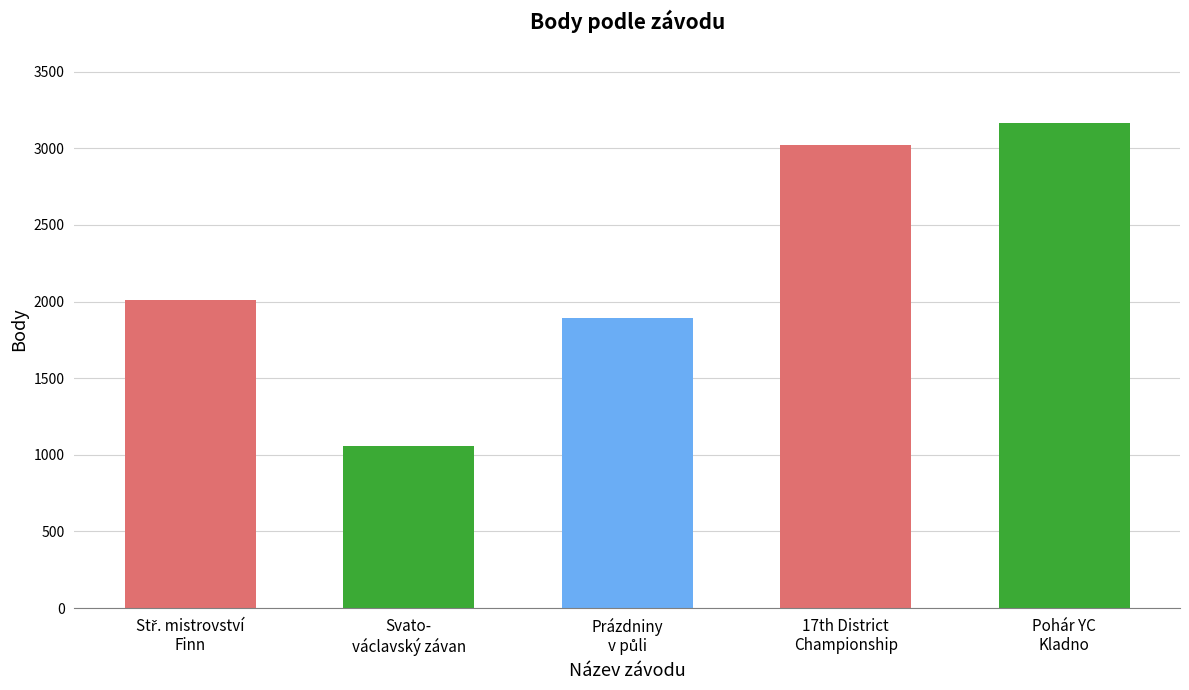

Reading left to right, extract all data points from this chart.

2008	1055	1892	3023	3166